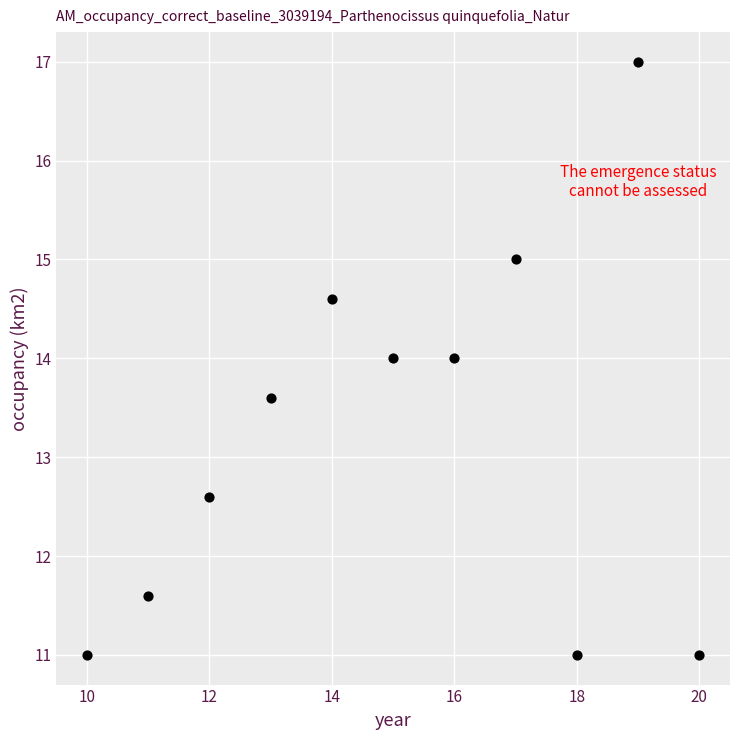

What is the average X value?

15.0